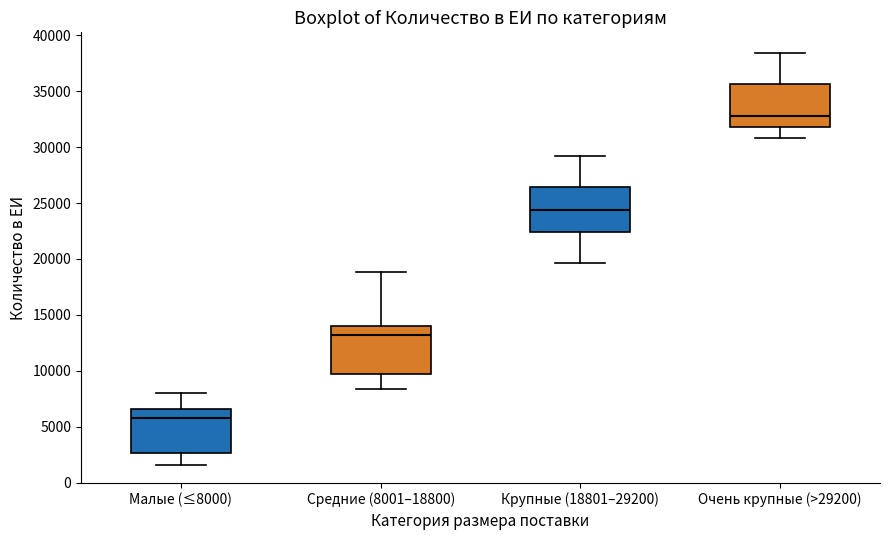

Reading left to right, transcribe this box plot: for each box, give where its median line is, the range the box spans, and where its two whiskers end, as read against the y-axis. The values are not printed on the chart, so give them approximately, as read against the axis.

Малые (≤8000): median 6000, box 2500 to 6500, whiskers 1500 to 8000
Средние (8001–18800): median 13000, box 9500 to 14000, whiskers 8500 to 19000
Крупные (18801–29200): median 24500, box 22500 to 26500, whiskers 19500 to 29000
Очень крупные (>29200): median 33000, box 32000 to 35500, whiskers 31000 to 38500